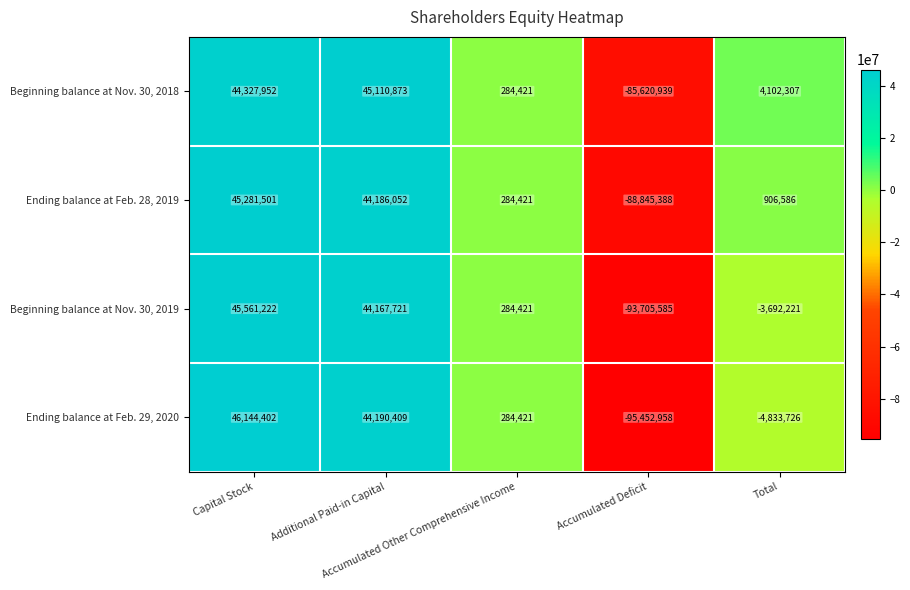

Rank the series at Additional Paid-in Capital from lowest to highest value.

Beginning balance at Nov. 30, 2019, Ending balance at Feb. 28, 2019, Ending balance at Feb. 29, 2020, Beginning balance at Nov. 30, 2018